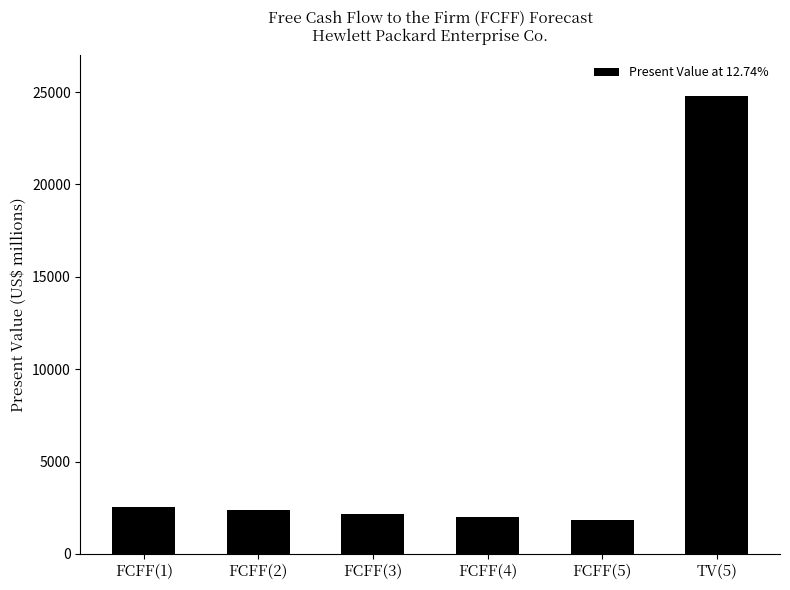

What is the sum of the values at TV(5) and FCFF(3)?

26946